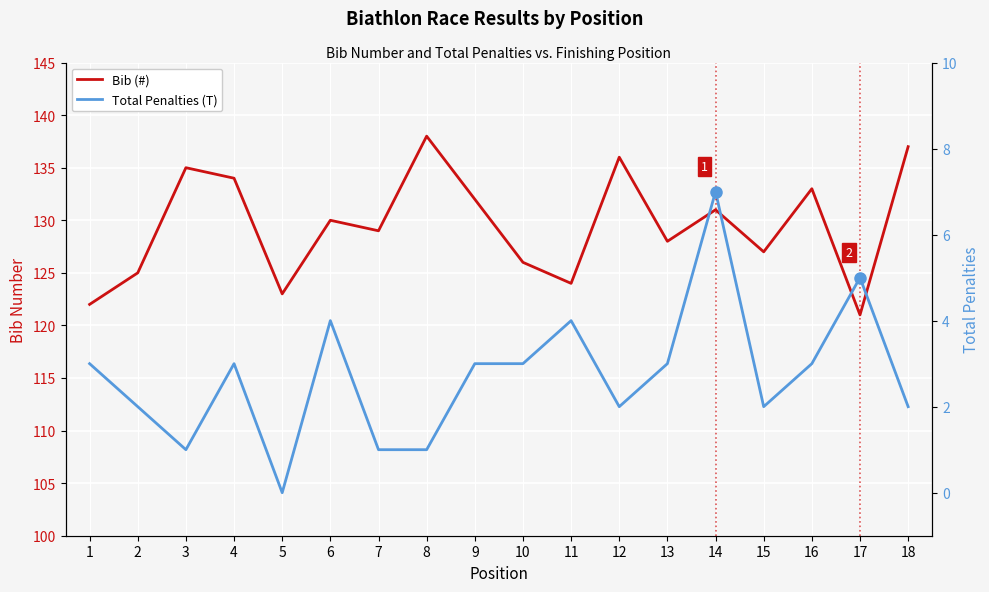

What is the difference between the highest and lowest values at 2?

123